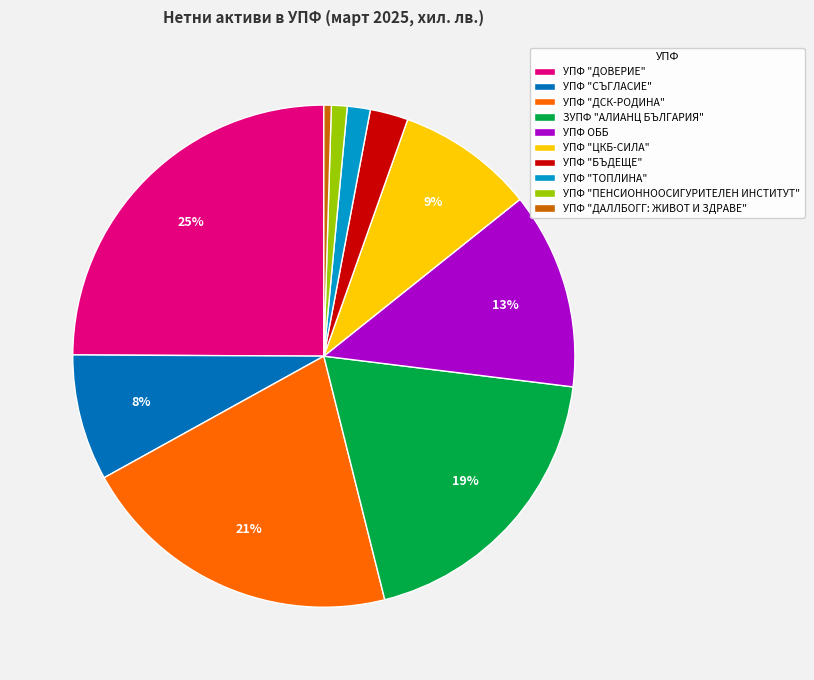

To the nearest percent, what is the combined percentage of УПФ "ЦКБ-СИЛА" and УПФ "ТОПЛИНА"?

10%